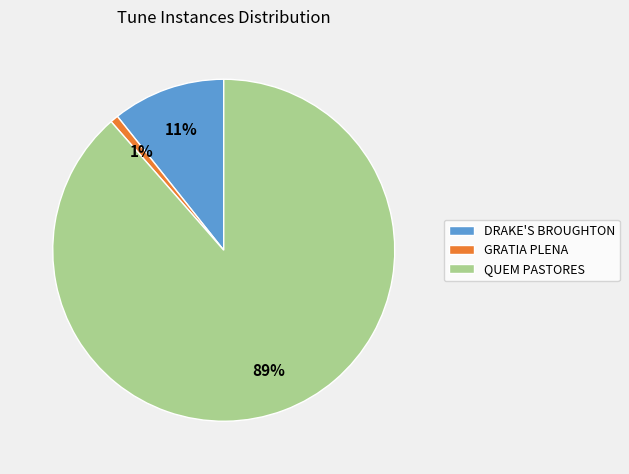

Which slice represents more than half of the pie?

QUEM PASTORES